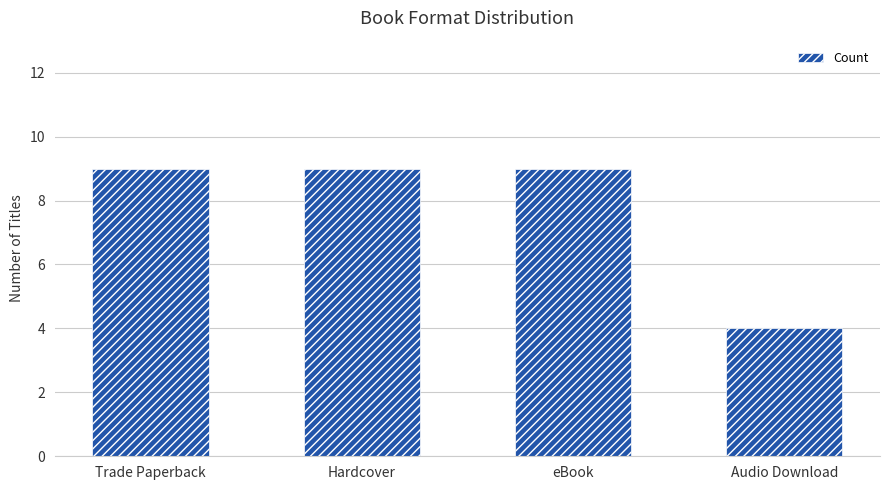

What is the smallest value displayed?

4